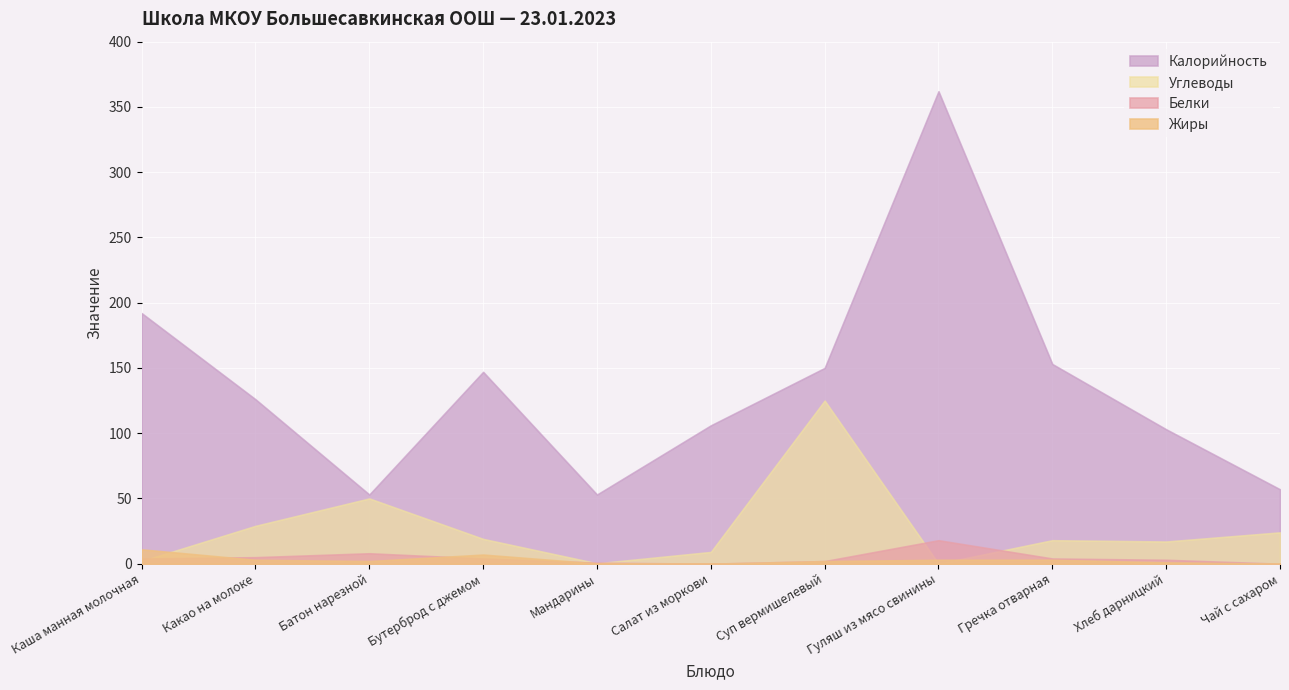

The Жиры series shows 1.0 at Хлеб дарницкий. True or false?

True